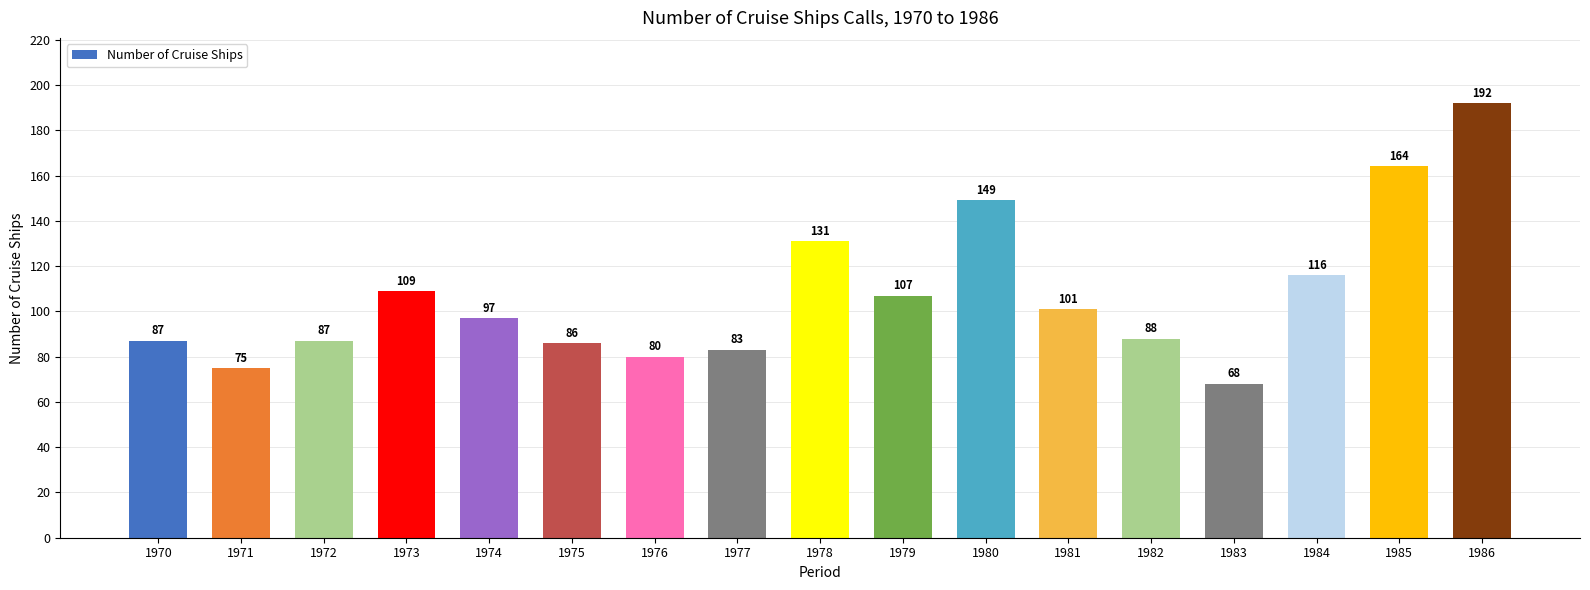

How many values are below 97?

8